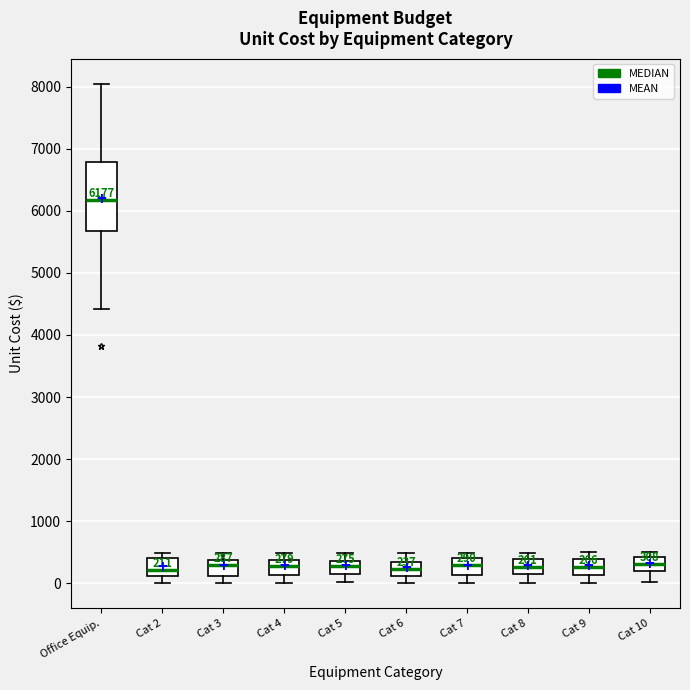

Comparing the boxes themselves (not the whiskers), which one is the tallest?

Office Equip.